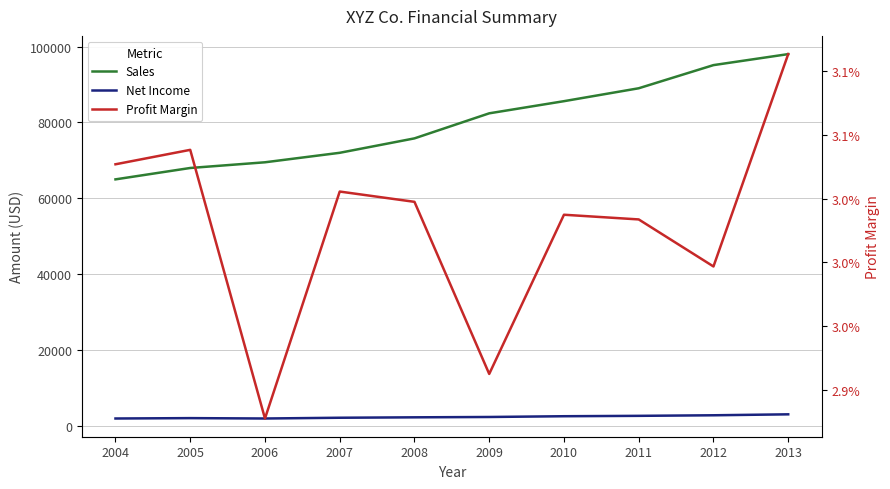

At which category does Profit Margin reach its first local valley?

2006